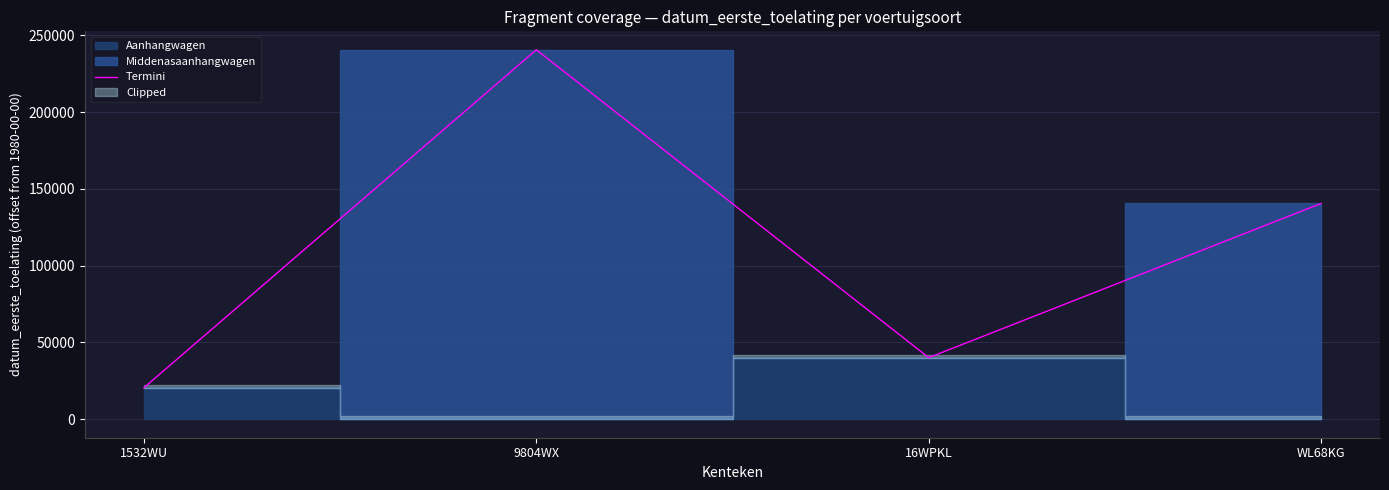

What is the label of the 2nd point from the left?

9804WX